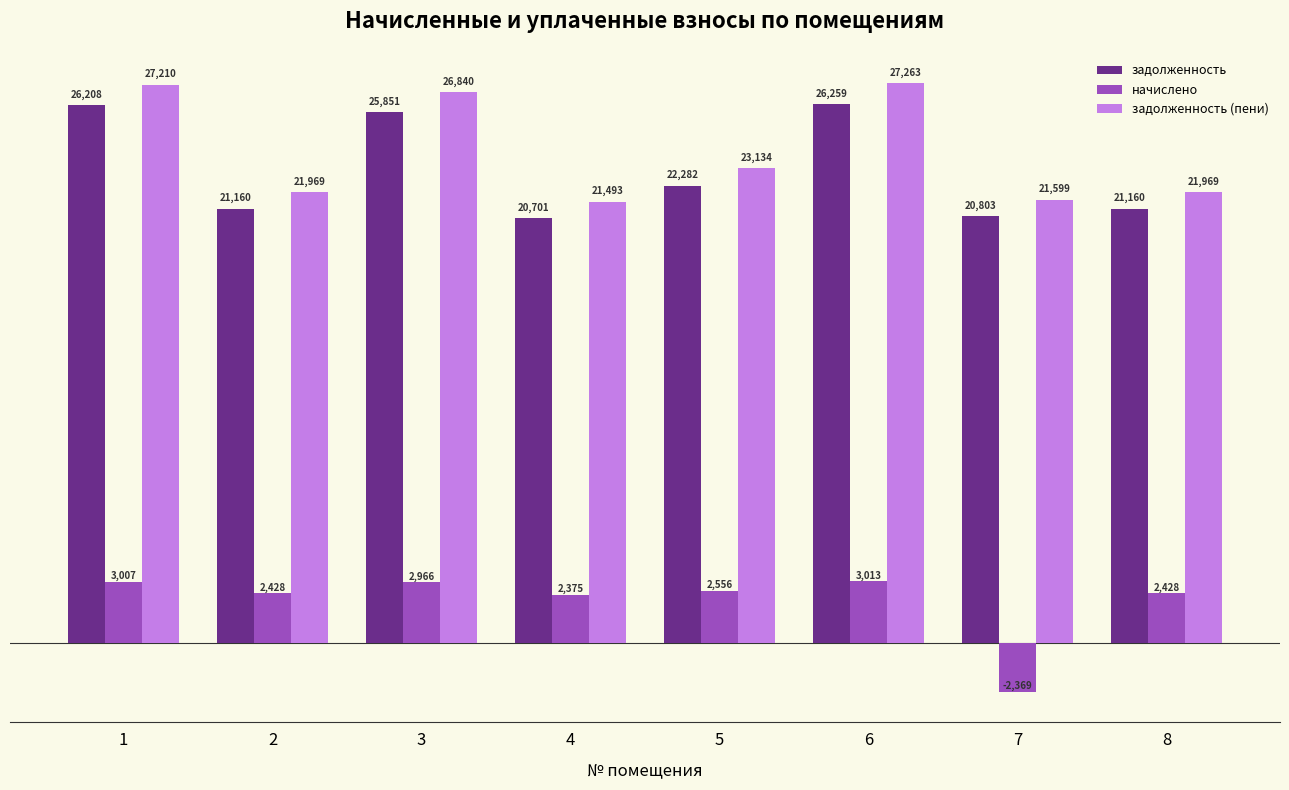

What is the average value of the задолженность series?

23053.0